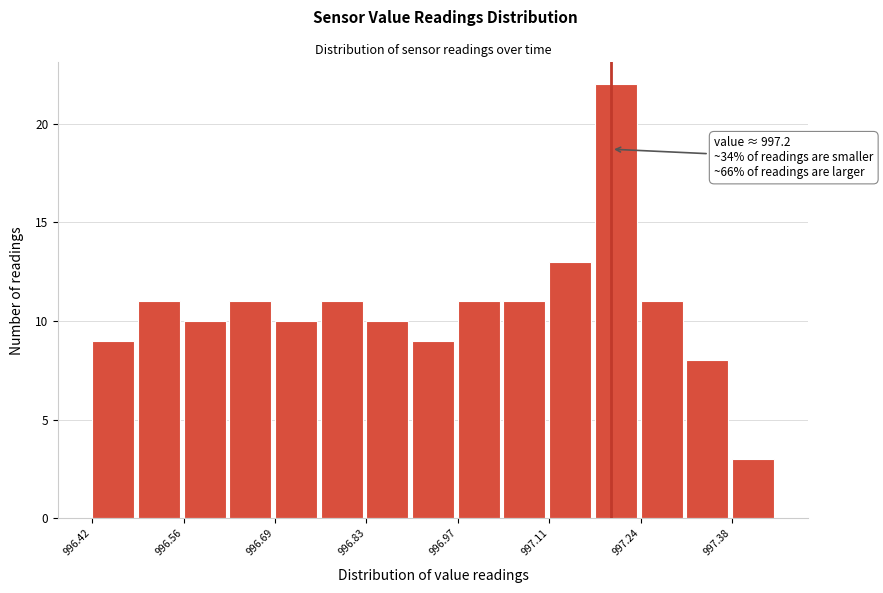

Around what value on the x-axis is the tallest bar? Give the approximate position of its centre, as read against the axis.

997.20